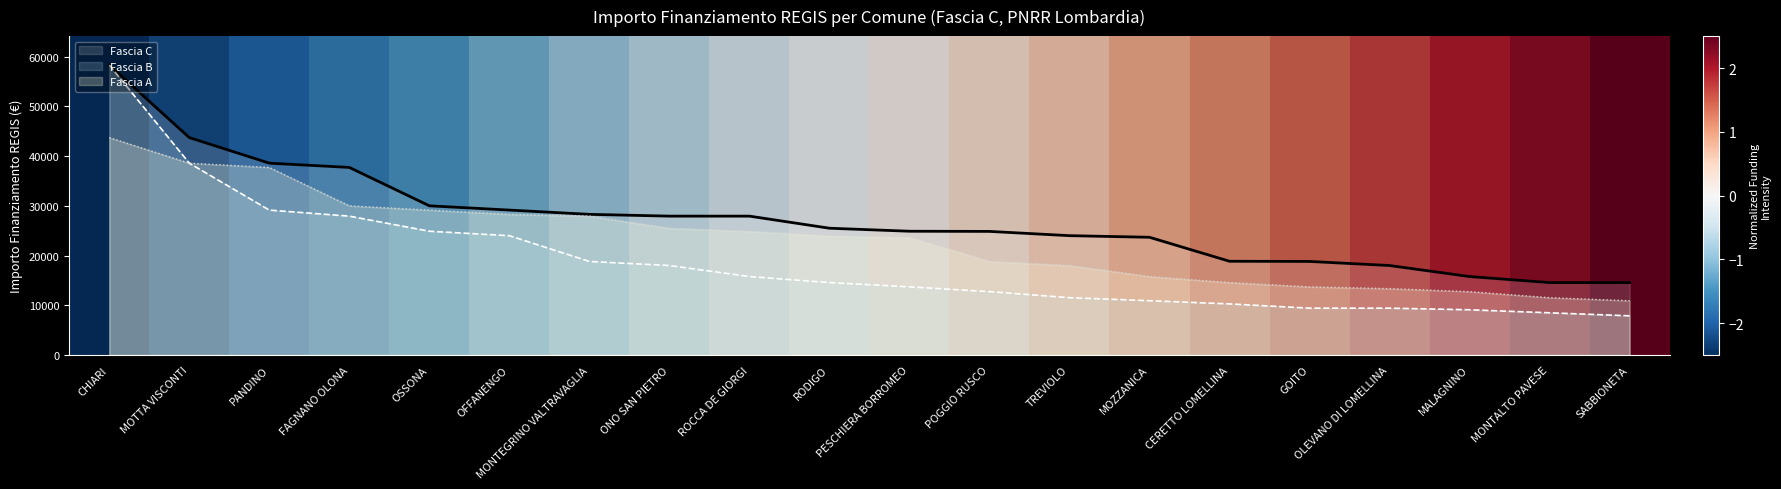

Where does the Fascia C series first go above 25494?

CHIARI